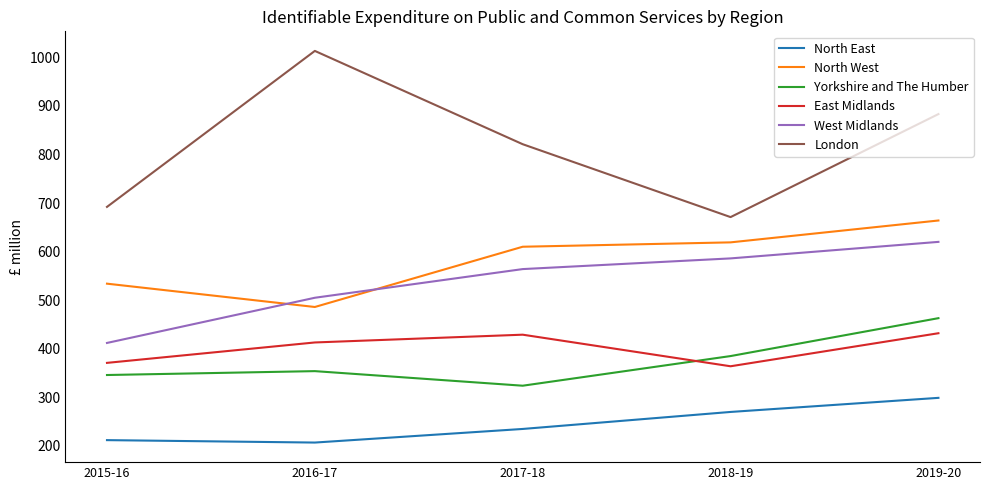

True or false: North East and North West intersect in this chart.

False